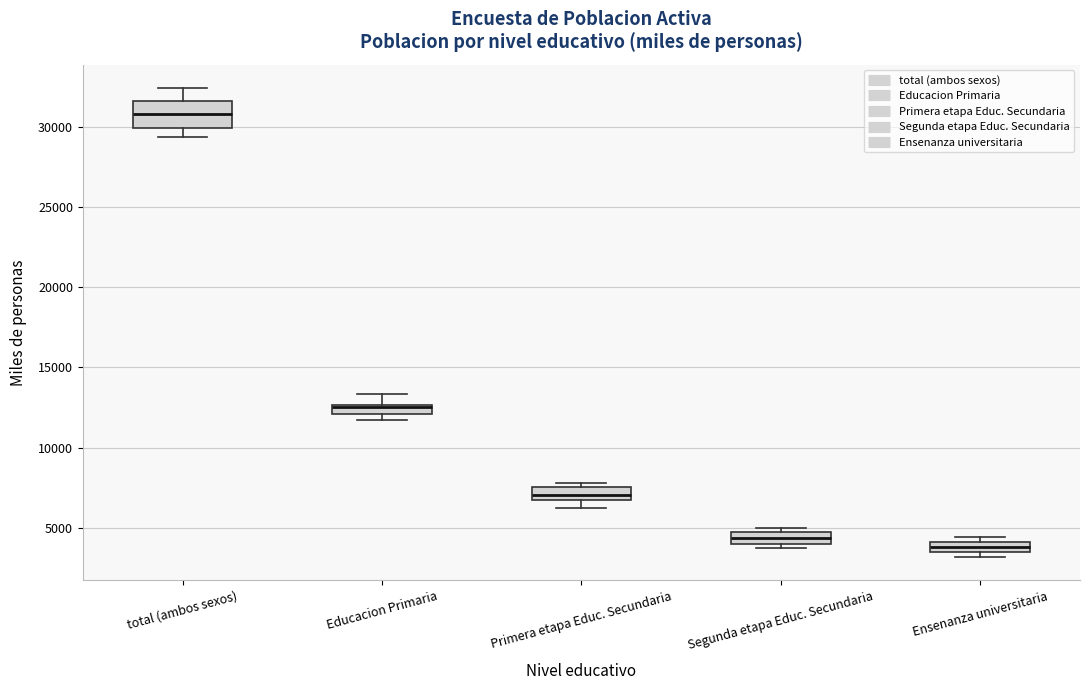

Where does the median line of the box for Primera etapa Educ. Secundaria sit on the y-axis? The values are not printed on the chart, so give them approximately, as read against the axis.

7000